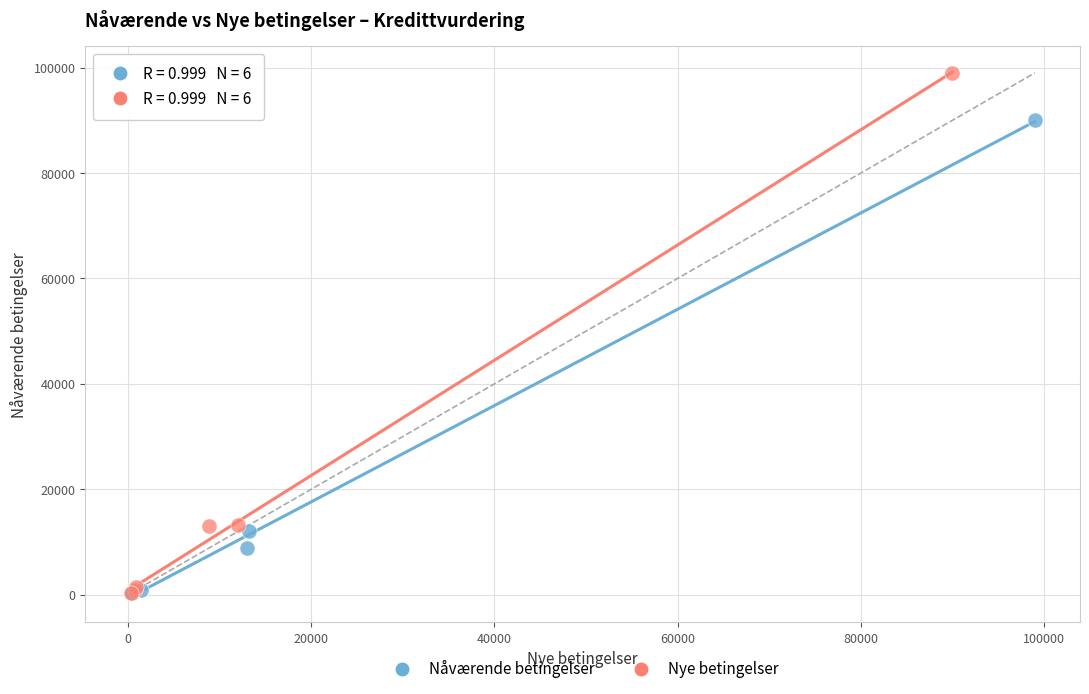

What are all the series names shown in the legend?

Nåværende betingelser, Nye betingelser